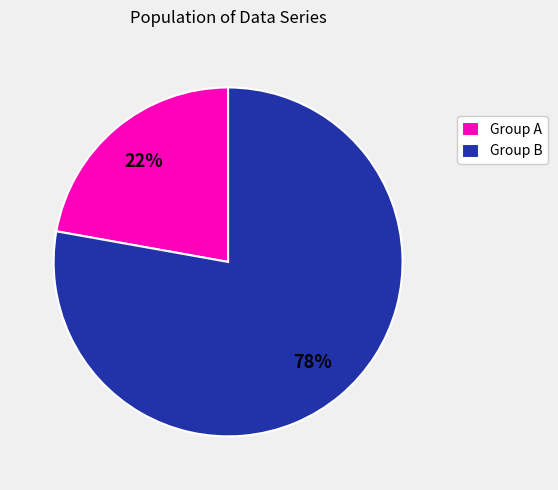

Which has a higher value, Group B or Group A?

Group B